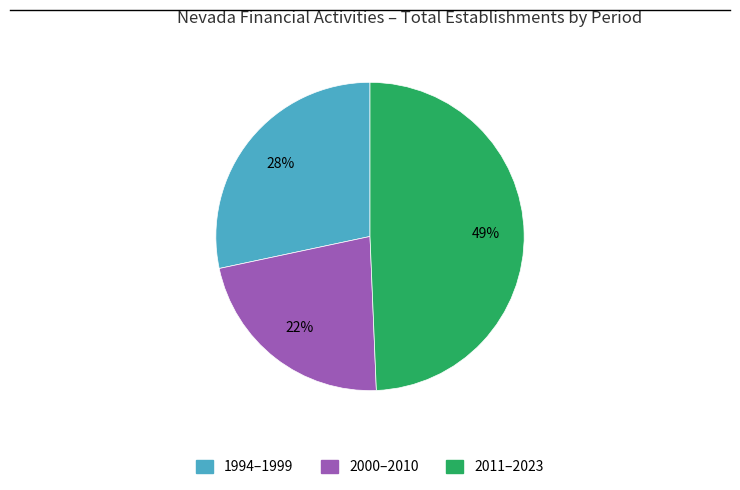

Is there any slice that represents more than half of the pie?

No